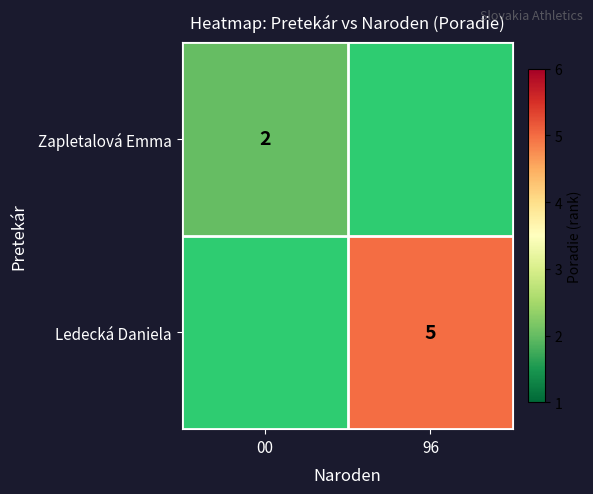

The value of Zapletalová Emma at 00 is 3. True or false?

False